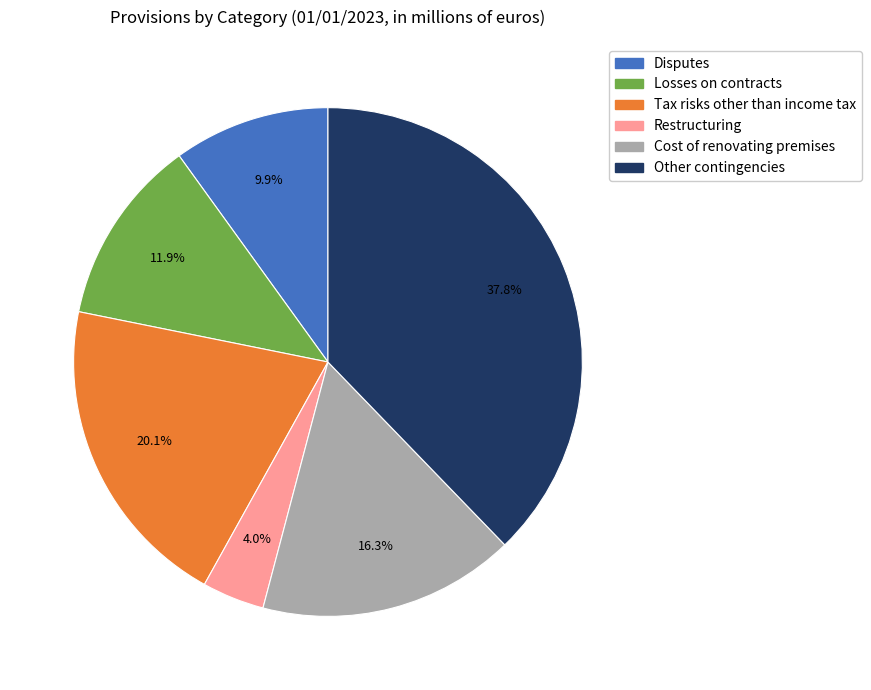

Does any single category account for the majority?

No